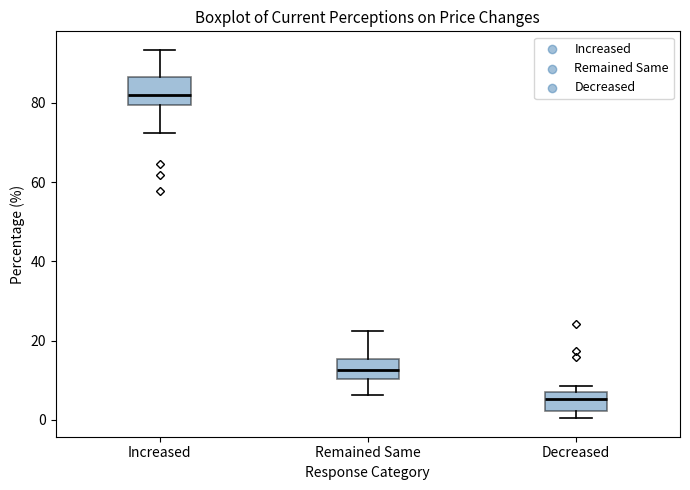

Where is the lower edge of the box for Decreased on the y-axis? The values are not printed on the chart, so give them approximately, as read against the axis.

2